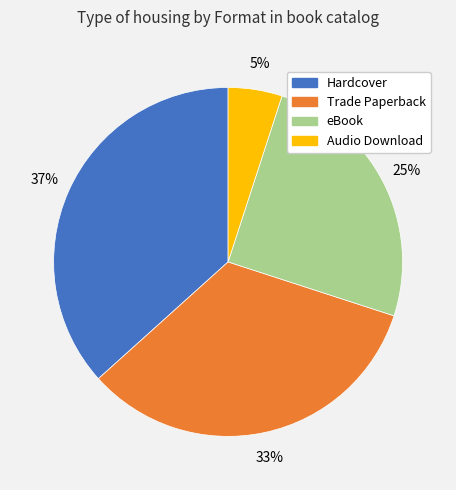

Which has a higher value, eBook or Trade Paperback?

Trade Paperback